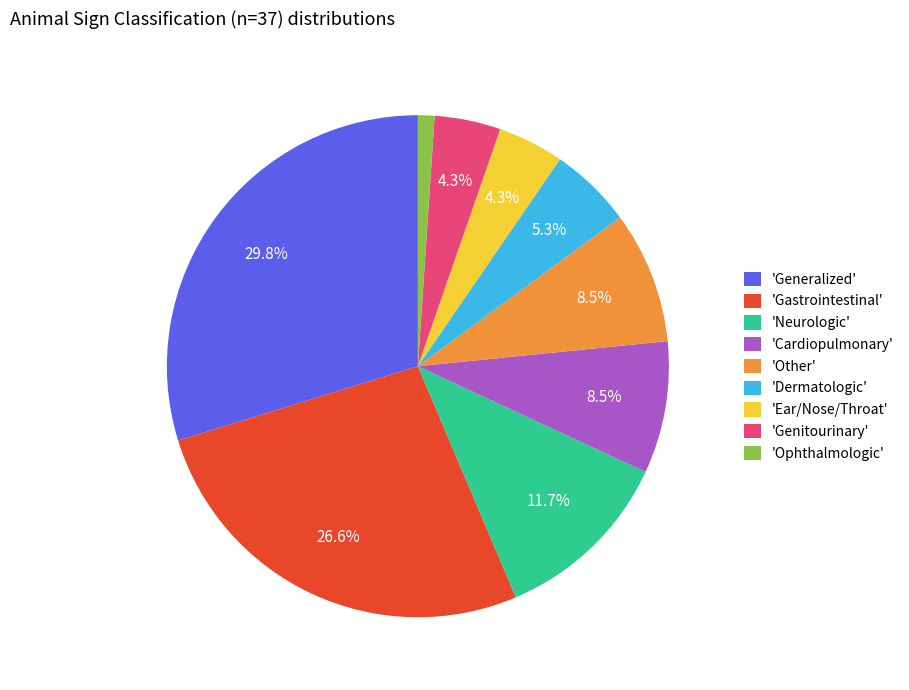

How many segments does this pie chart have?

9